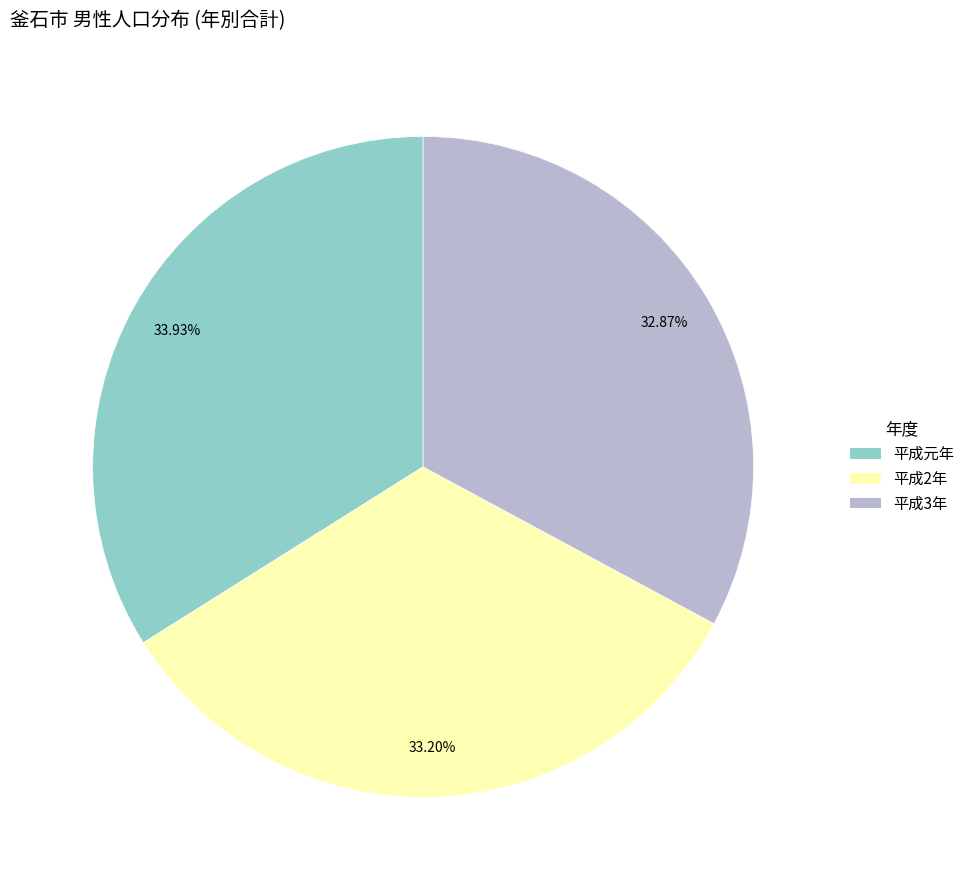

Is the sum of 平成3年 and 平成2年 greater than half?

Yes